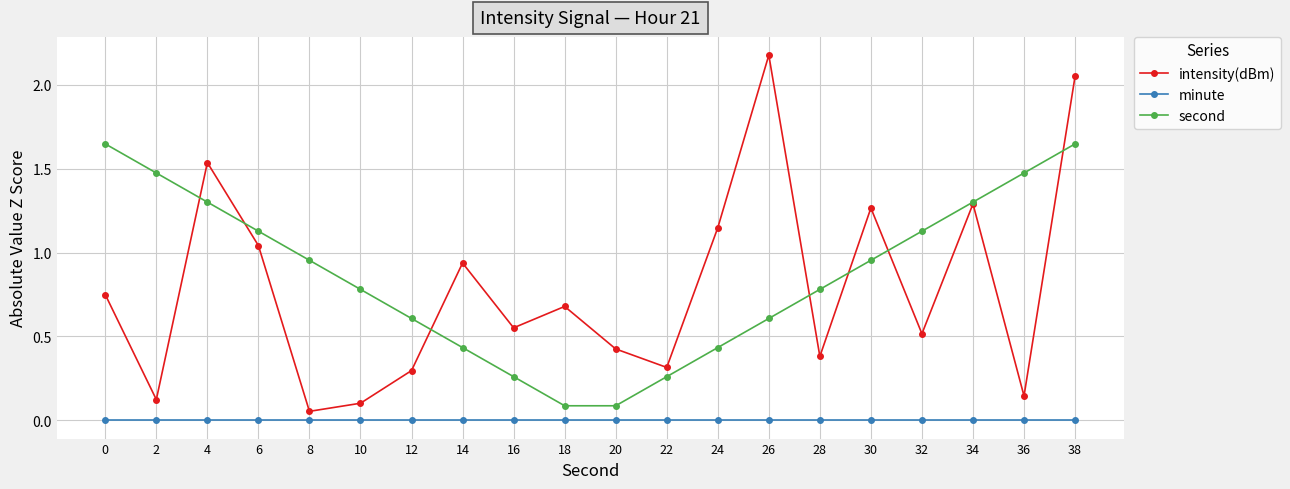

True or false: intensity(dBm) and second intersect in this chart.

True